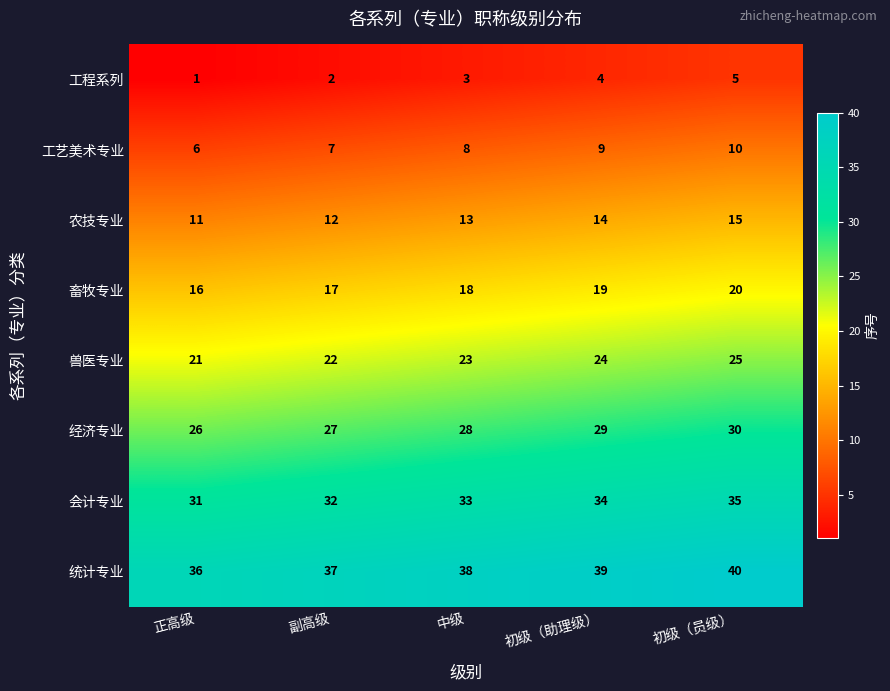

What is the average value of the 畜牧专业 series?

18